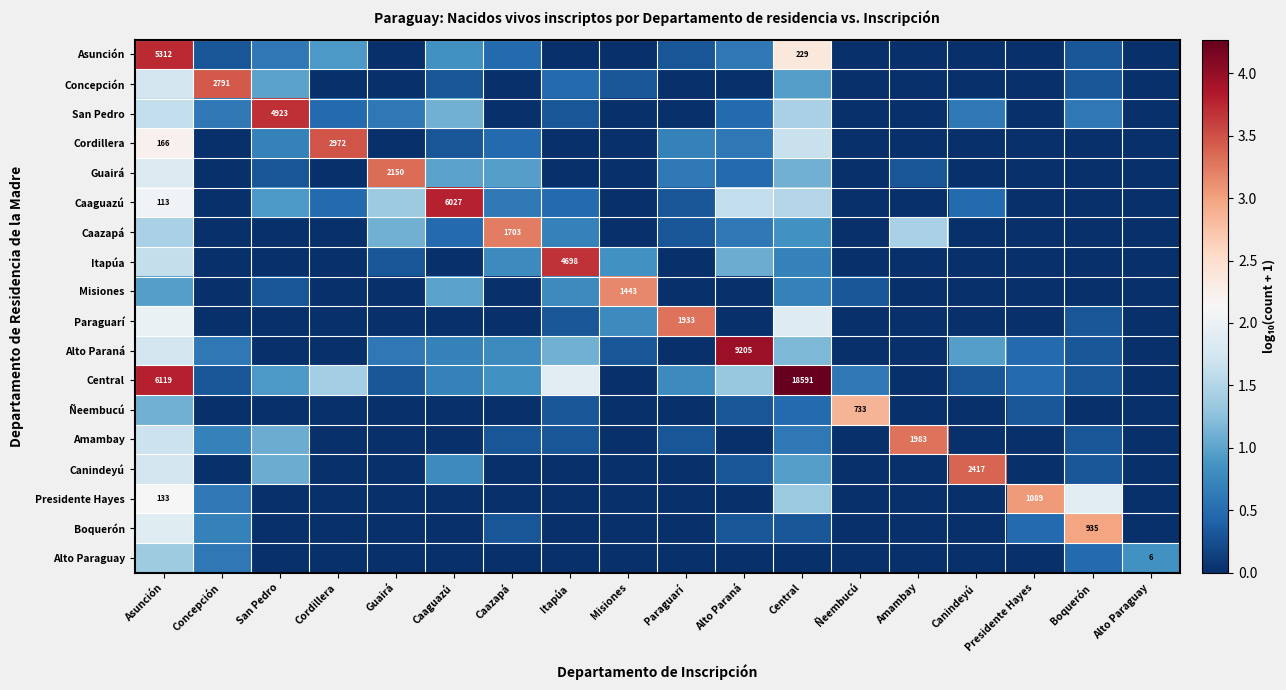

What is the difference between the maximum and minimum values in the Cordillera series?

3.5